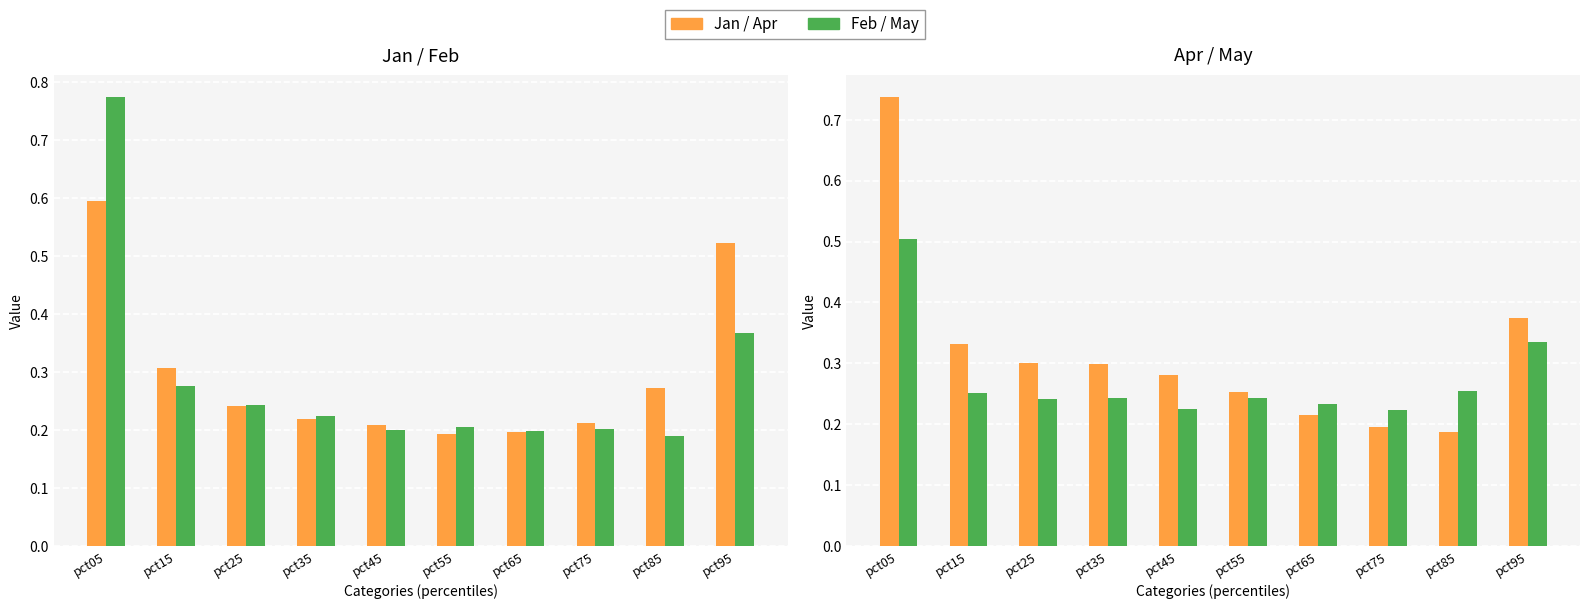

What is the greatest value displayed?

0.8